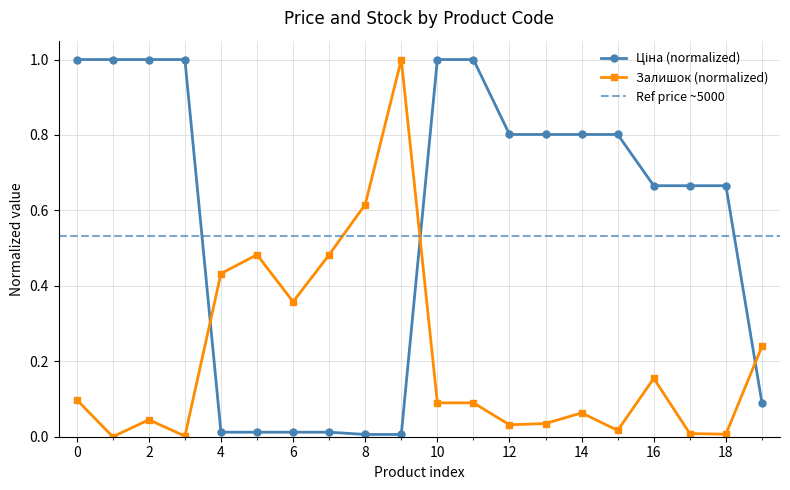

Is it true that Залишок (normalized) equals 0.1 at 2?

False